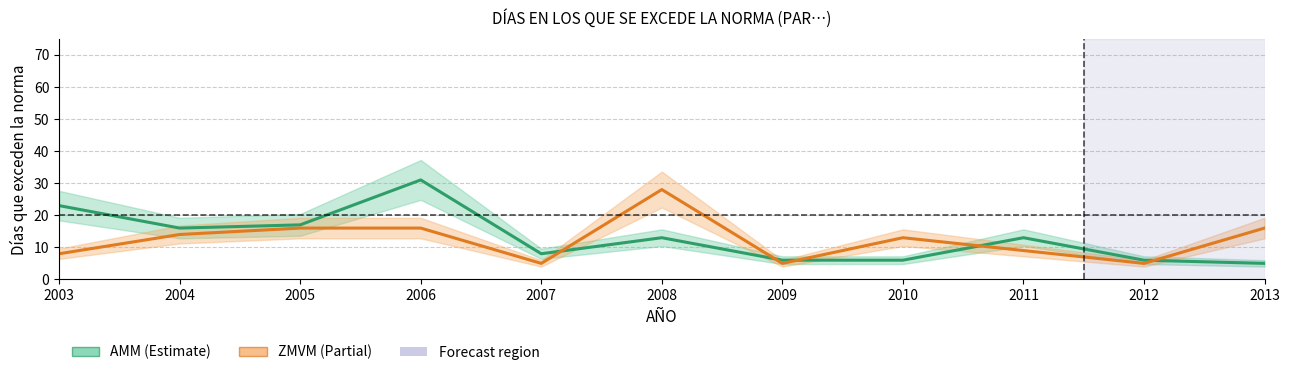

How many categories are shown in the chart?

11